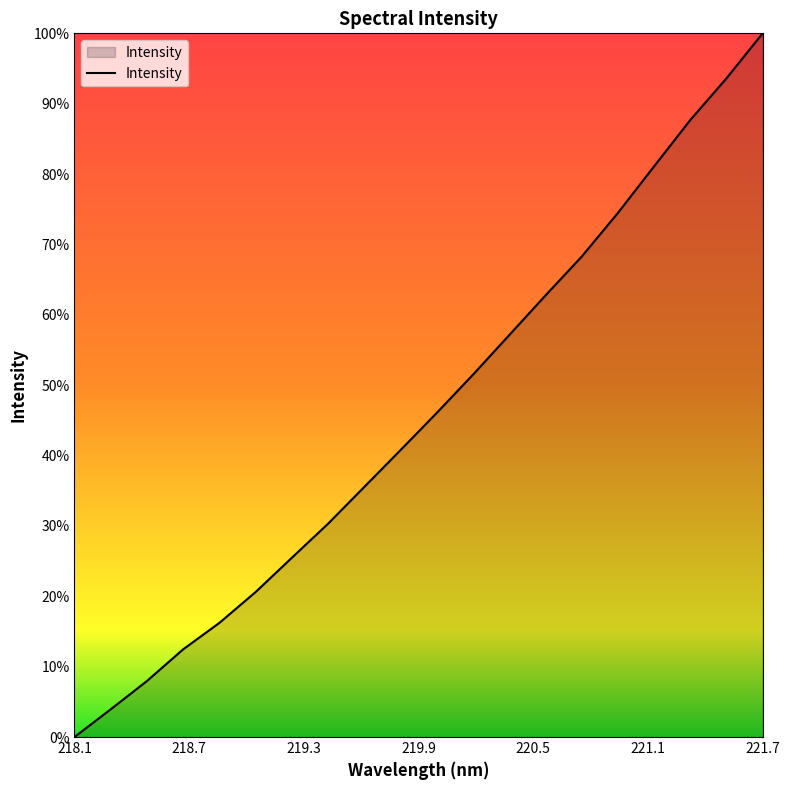

Which category has the lowest value across all series?

218.1